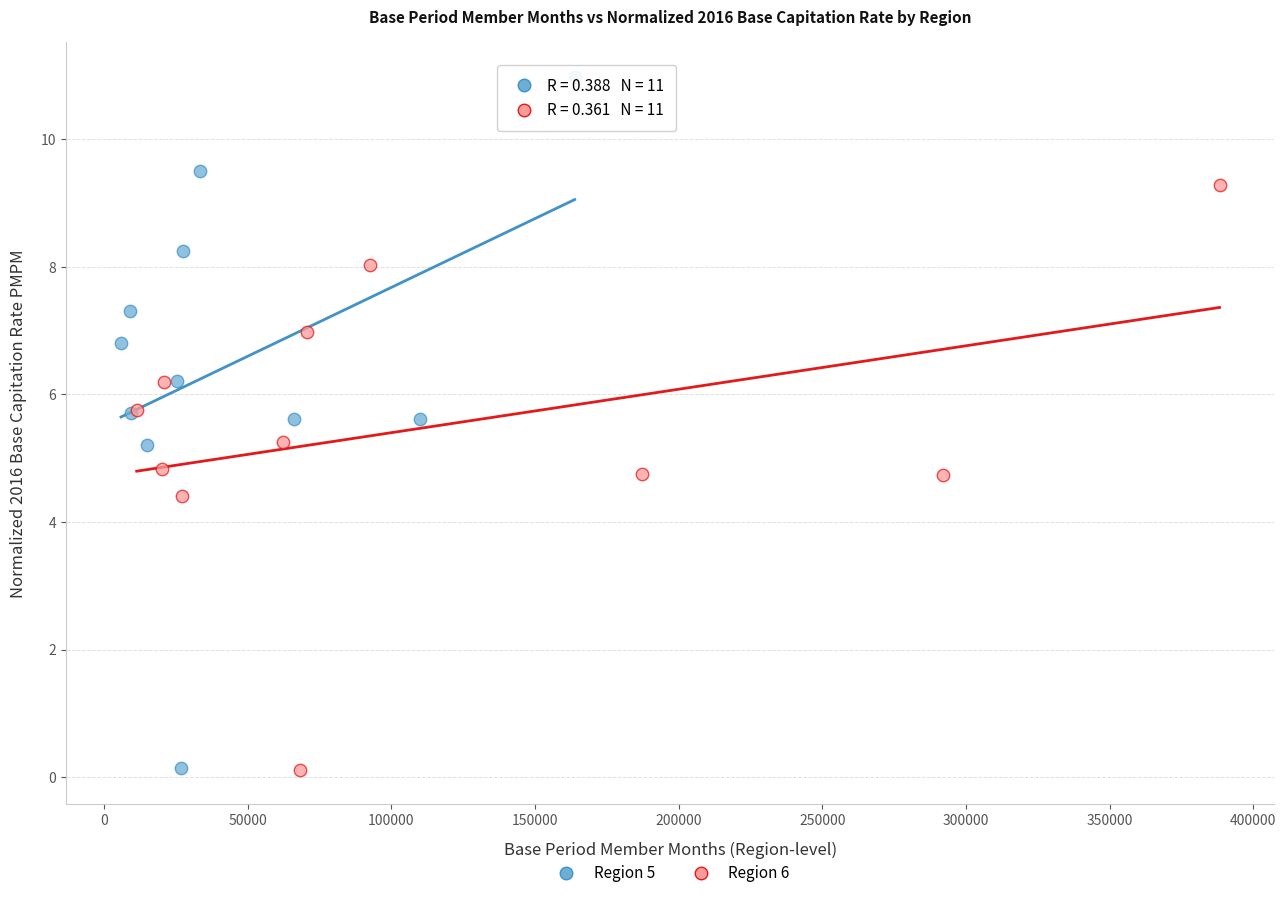

What are all the series names shown in the legend?

Region 5, Region 6